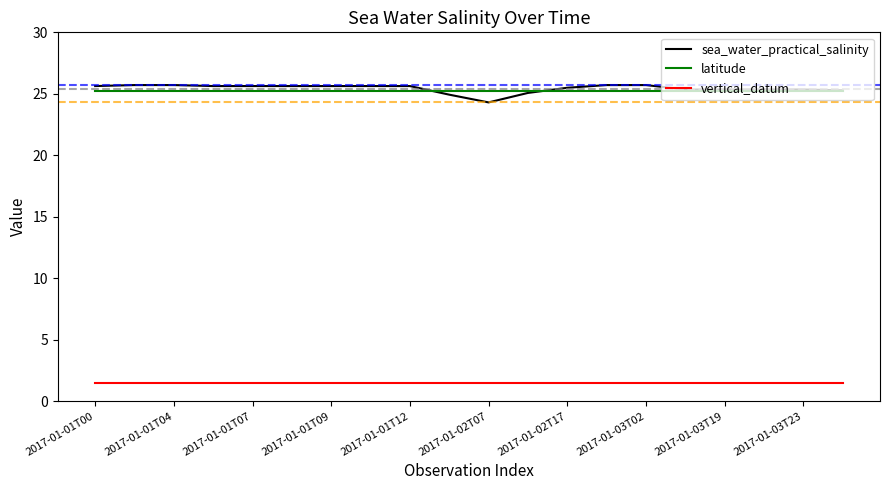

Which series has the largest range (max minus min)?

sea_water_practical_salinity